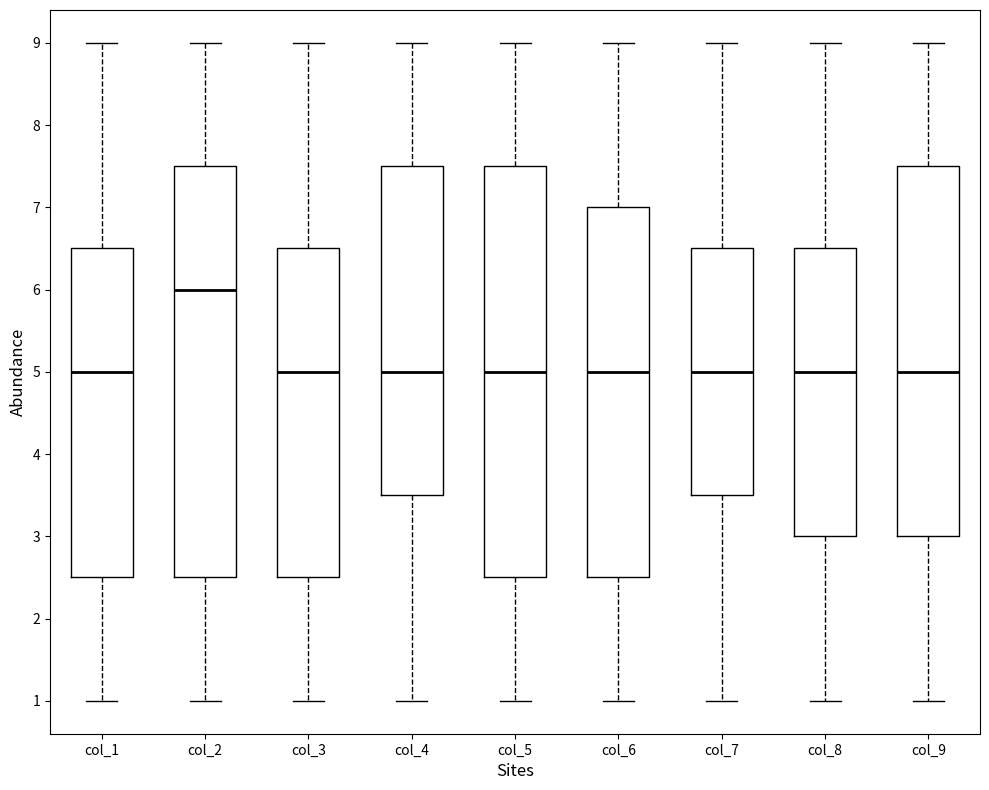

Where does the upper whisker of the box for col_1 end on the y-axis? The values are not printed on the chart, so give them approximately, as read against the axis.

9.0